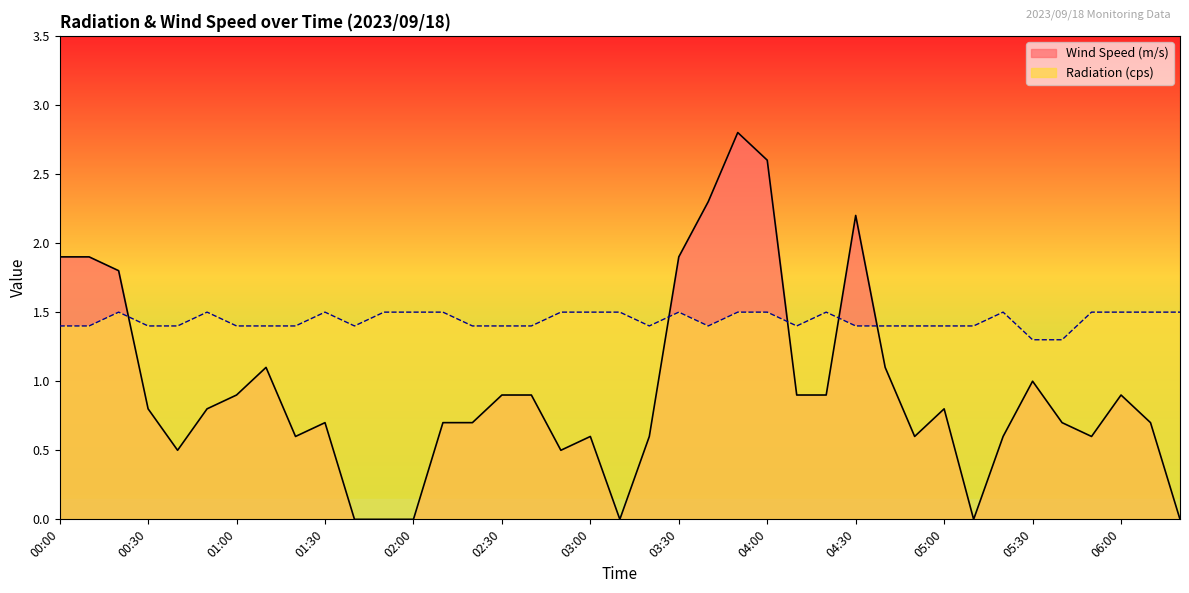

What are all the series names shown in the legend?

Wind Speed (m/s), Radiation (cps)